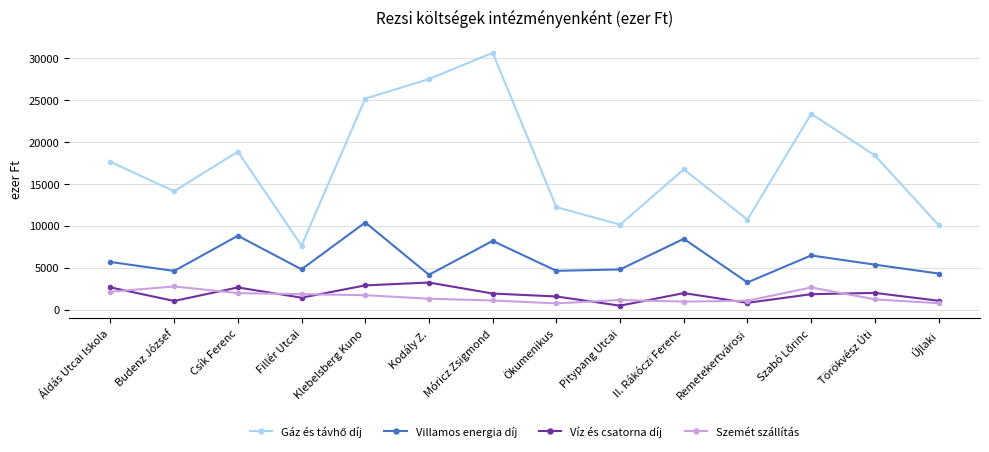

The value of Villamos energia díj at Újlaki is 6475. True or false?

False